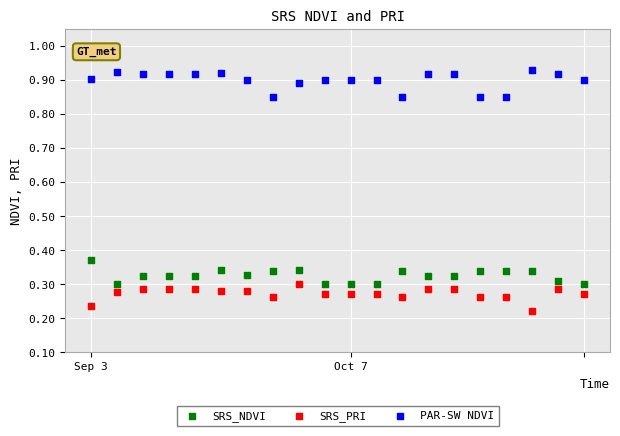

Across all data points, what is the range of Y values (max minus min)?

0.7